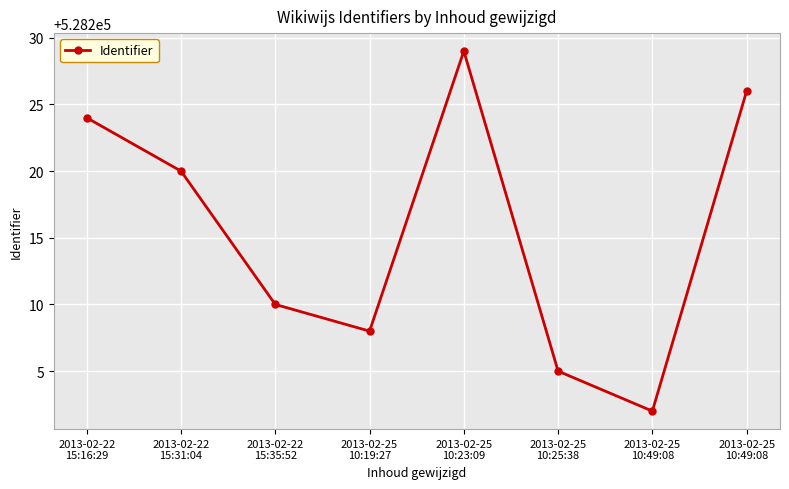

What is the value of the 6th point from the left?

528205